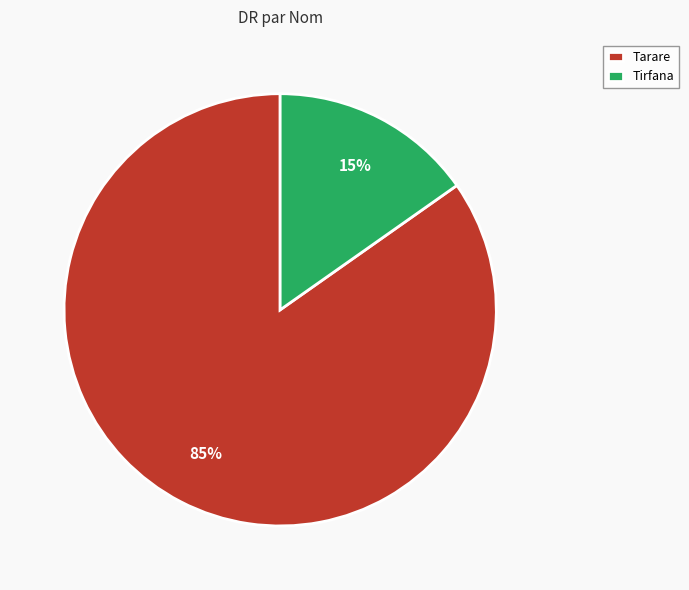

The Tirfana slice represents 15% of the pie. True or false?

True